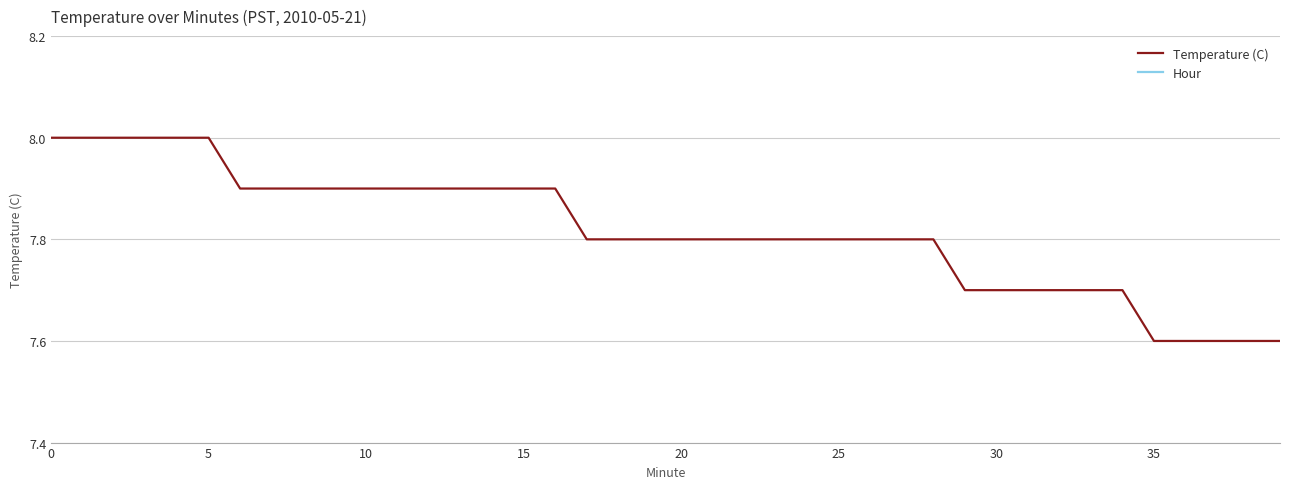

True or false: Hour has more than 1 points higher than both neighbors.

False